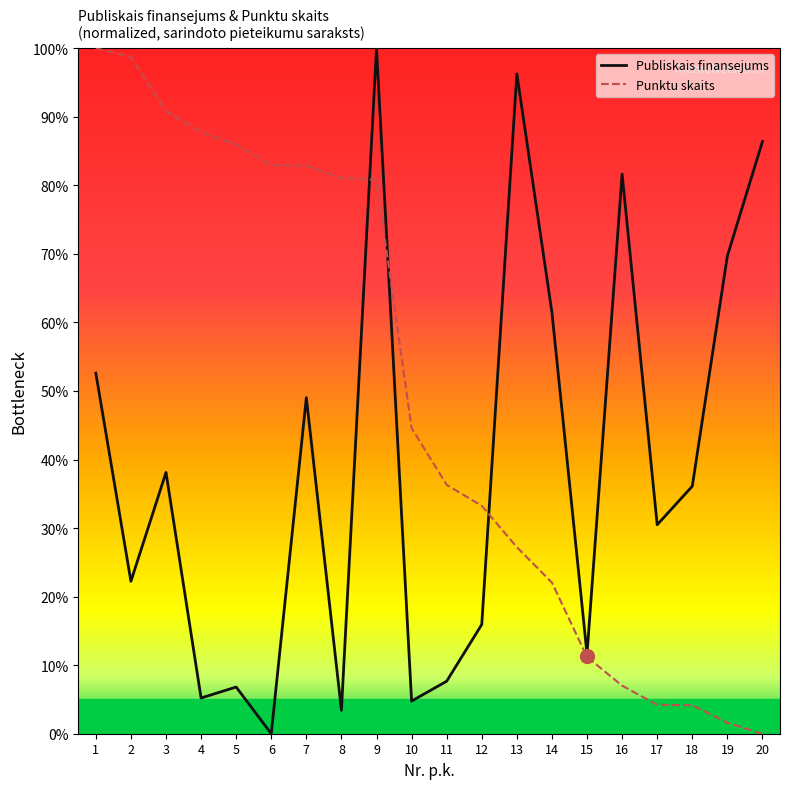

Which series has the largest total across all categories?

Punktu skaits